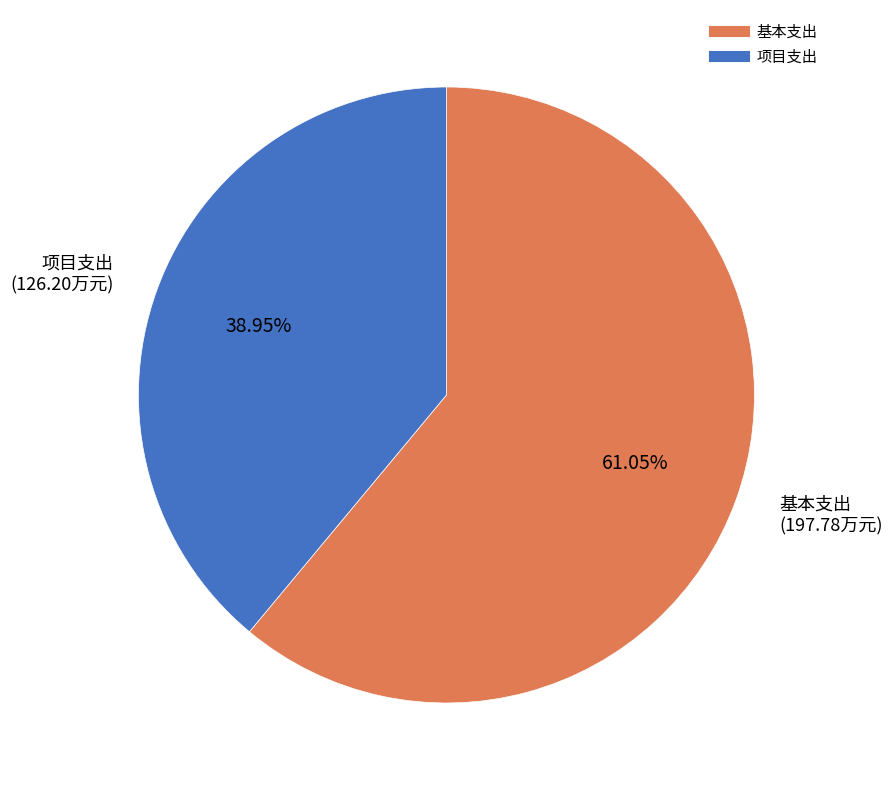

Between 基本支出 and 项目支出, which is larger?

基本支出